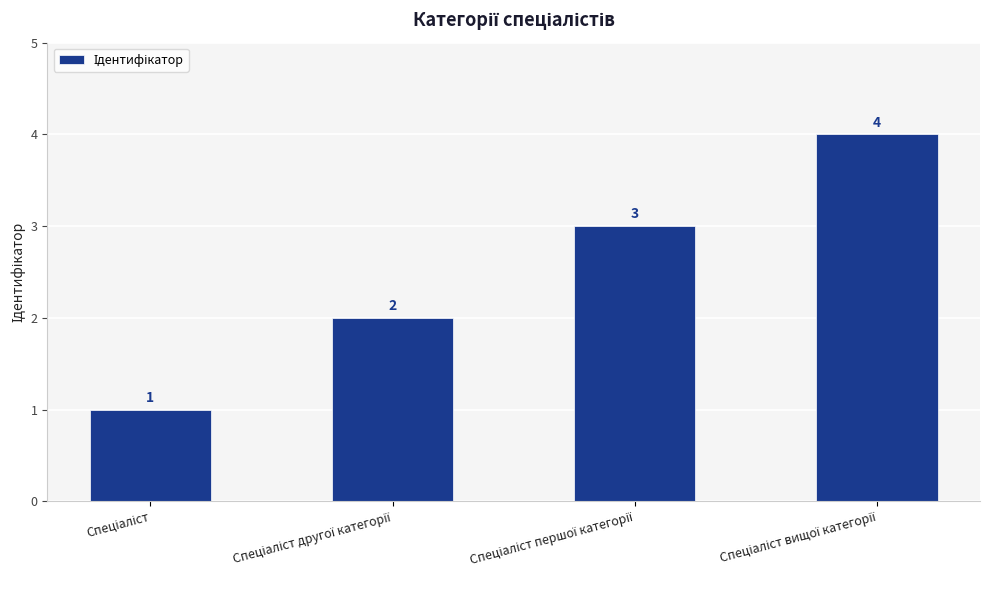

What is the greatest value displayed?

4